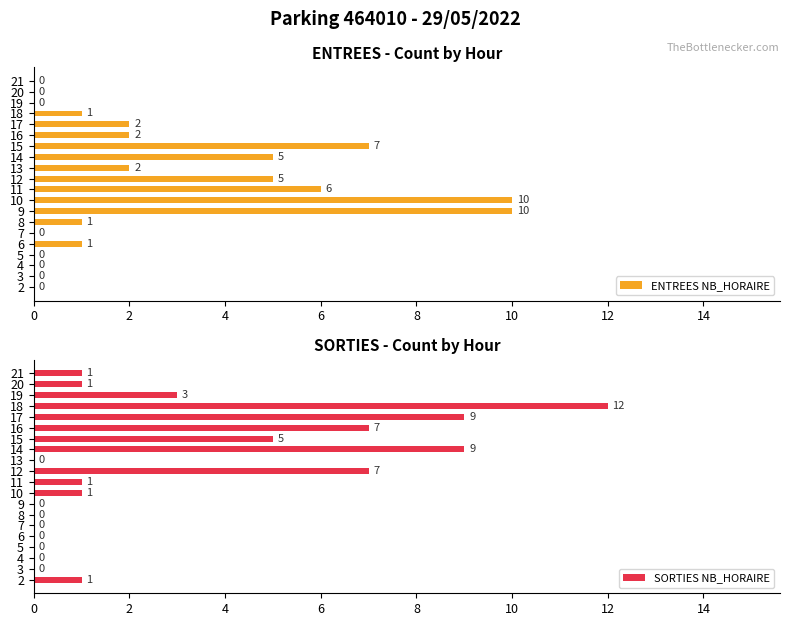

How many data points in SORTIES NB_HORAIRE are less than 1?

8